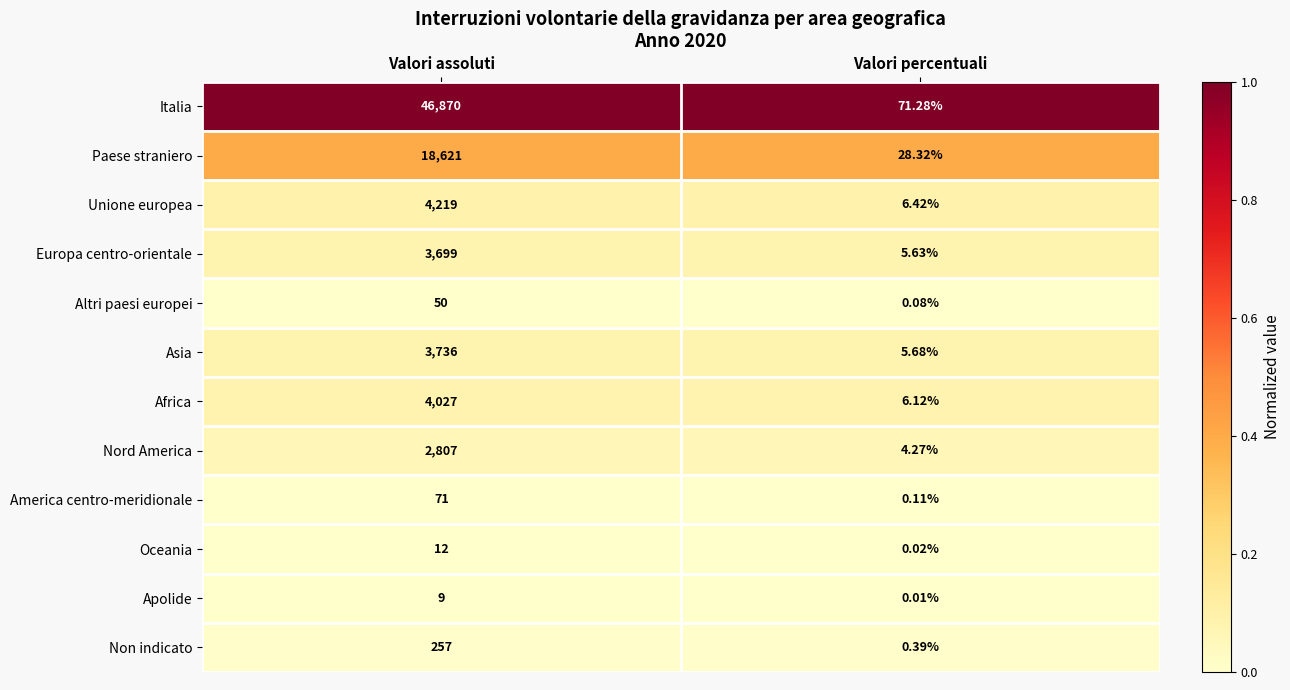

Rank the series at Valori assoluti from lowest to highest value.

Apolide, Oceania, Altri paesi europei, America centro-meridionale, Non indicato, Nord America, Europa centro-orientale, Asia, Africa, Unione europea, Paese straniero, Italia